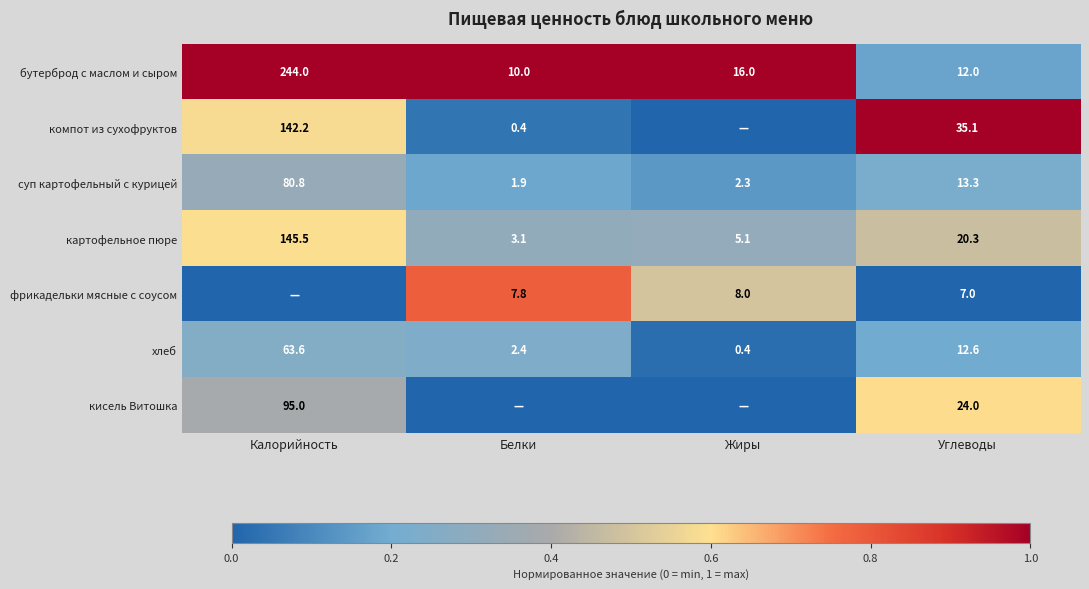

Is it true that бутерброд с маслом и сыром equals 10.0 at Белки?

True